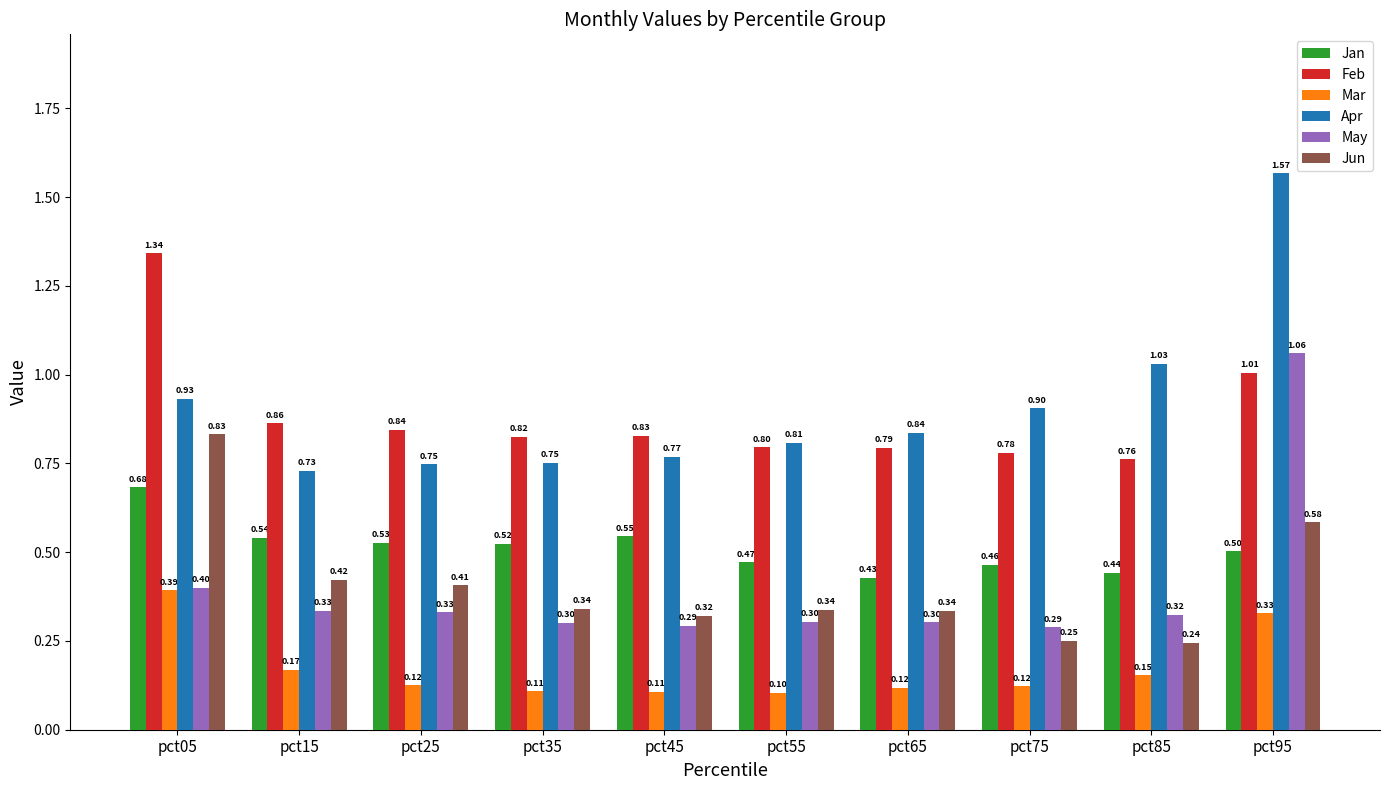

What is the value of the Jan bar at the 7th from the left?

0.4